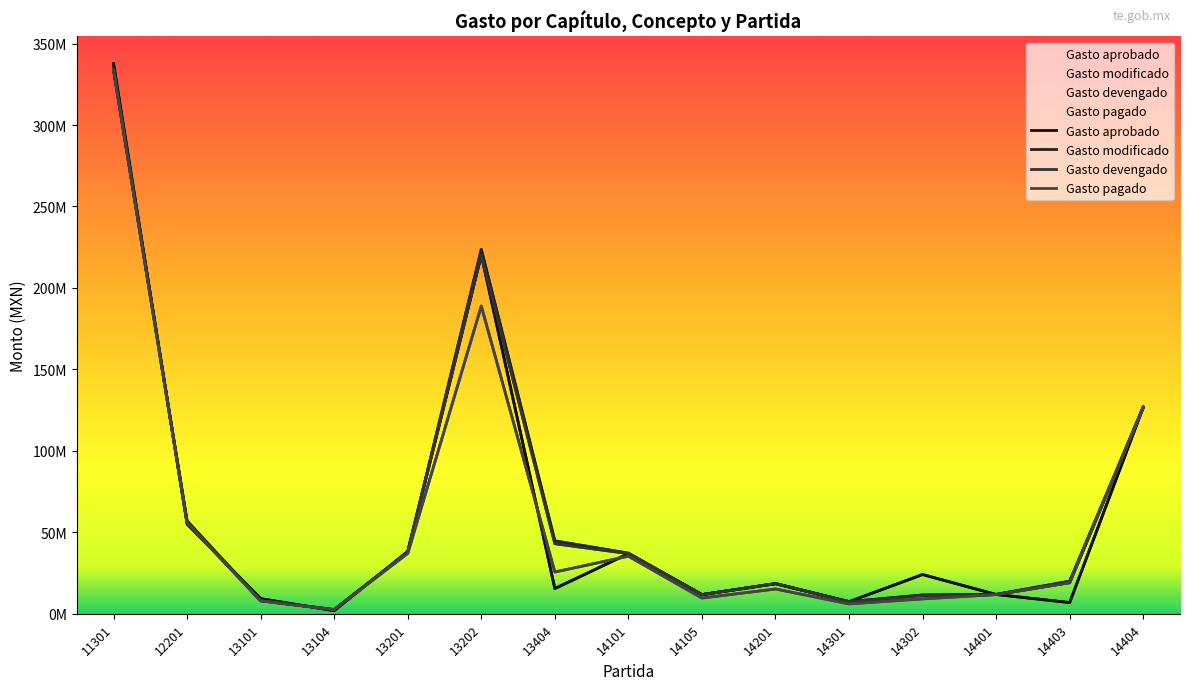

Between which two adjacent categories do Gasto aprobado and Gasto modificado first intersect?

11301 and 12201